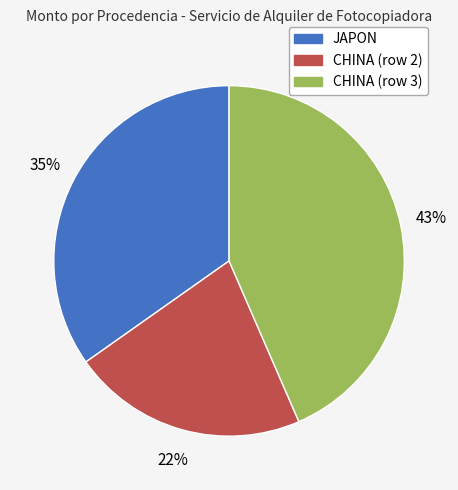

Which category has the smallest portion of the pie?

CHINA (row 2)